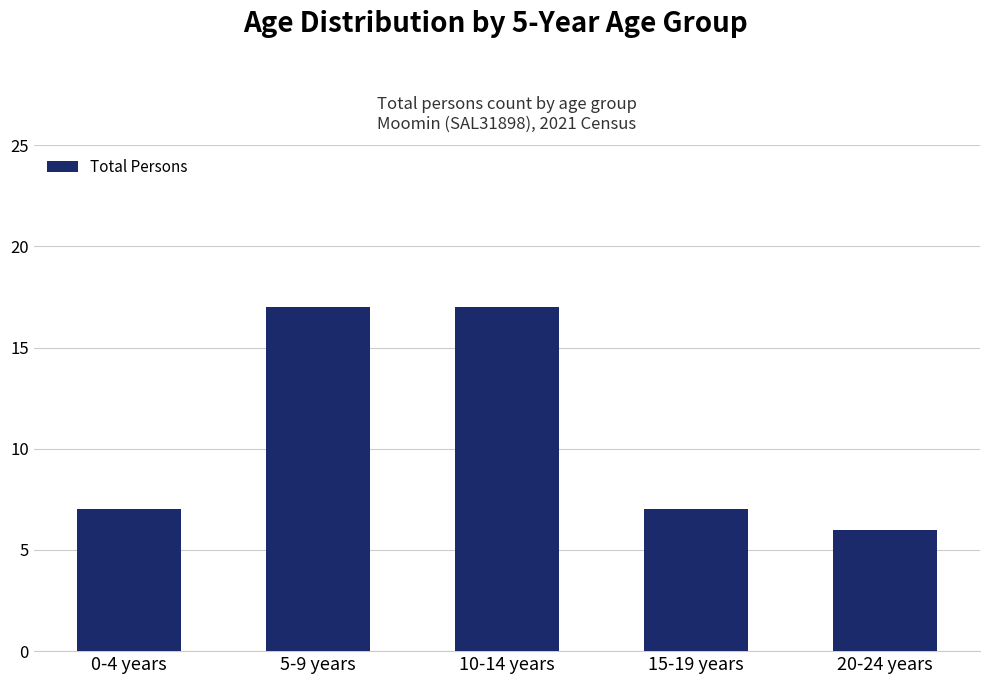

Are the bars horizontal?

No